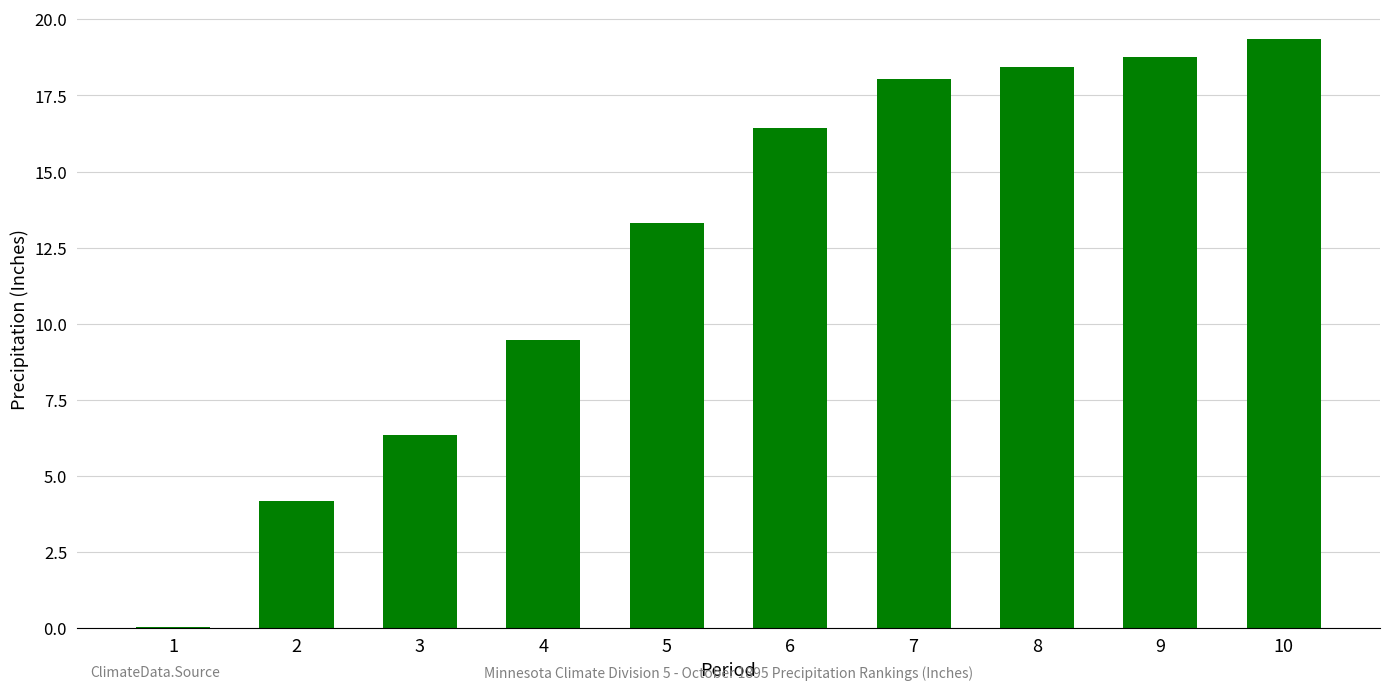

The value at 3 is 6.3. True or false?

True